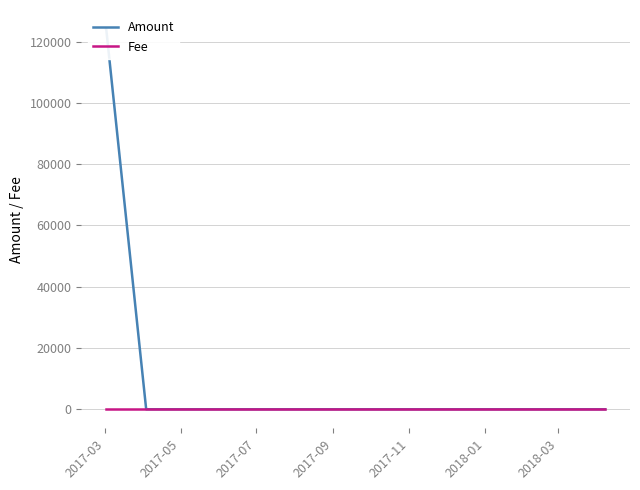

What is the minimum value for Fee?

1.0